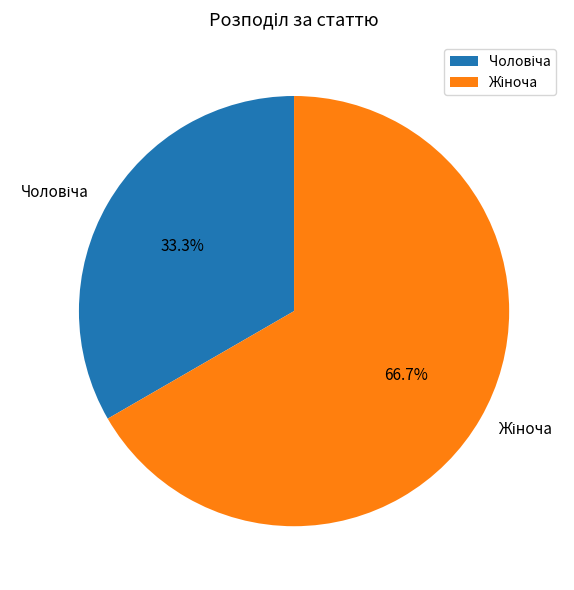

Is there any slice that represents more than half of the pie?

Yes